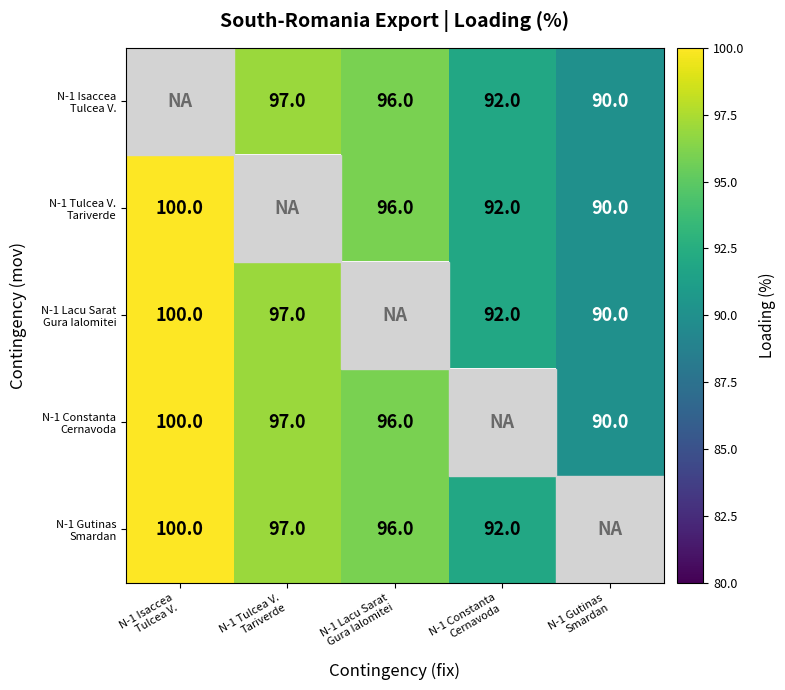

At which category does the chart reach its minimum across all series?

N-1 Gutinas
Smardan